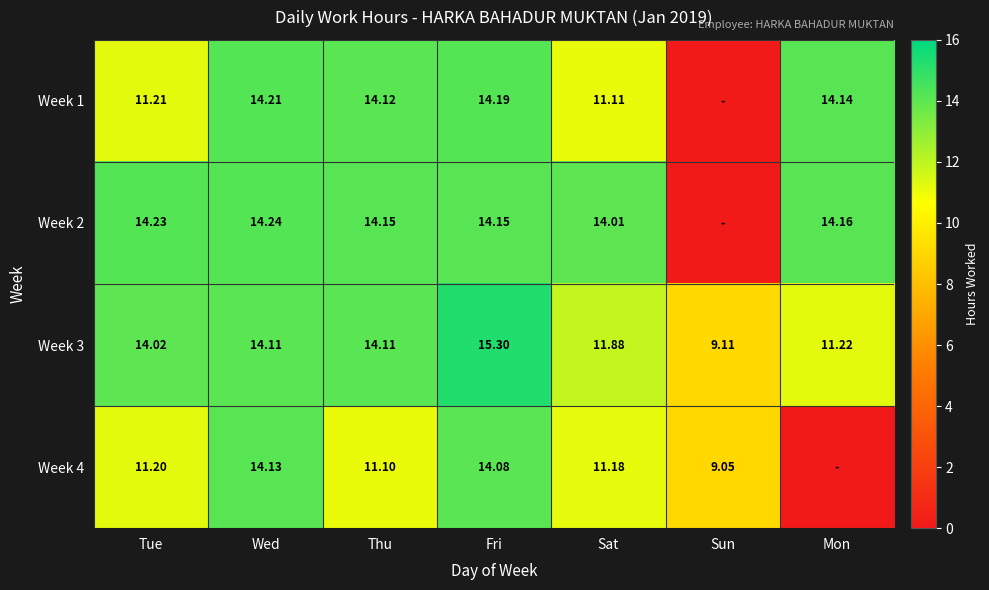

At which label does Week 3 reach its peak?

Fri